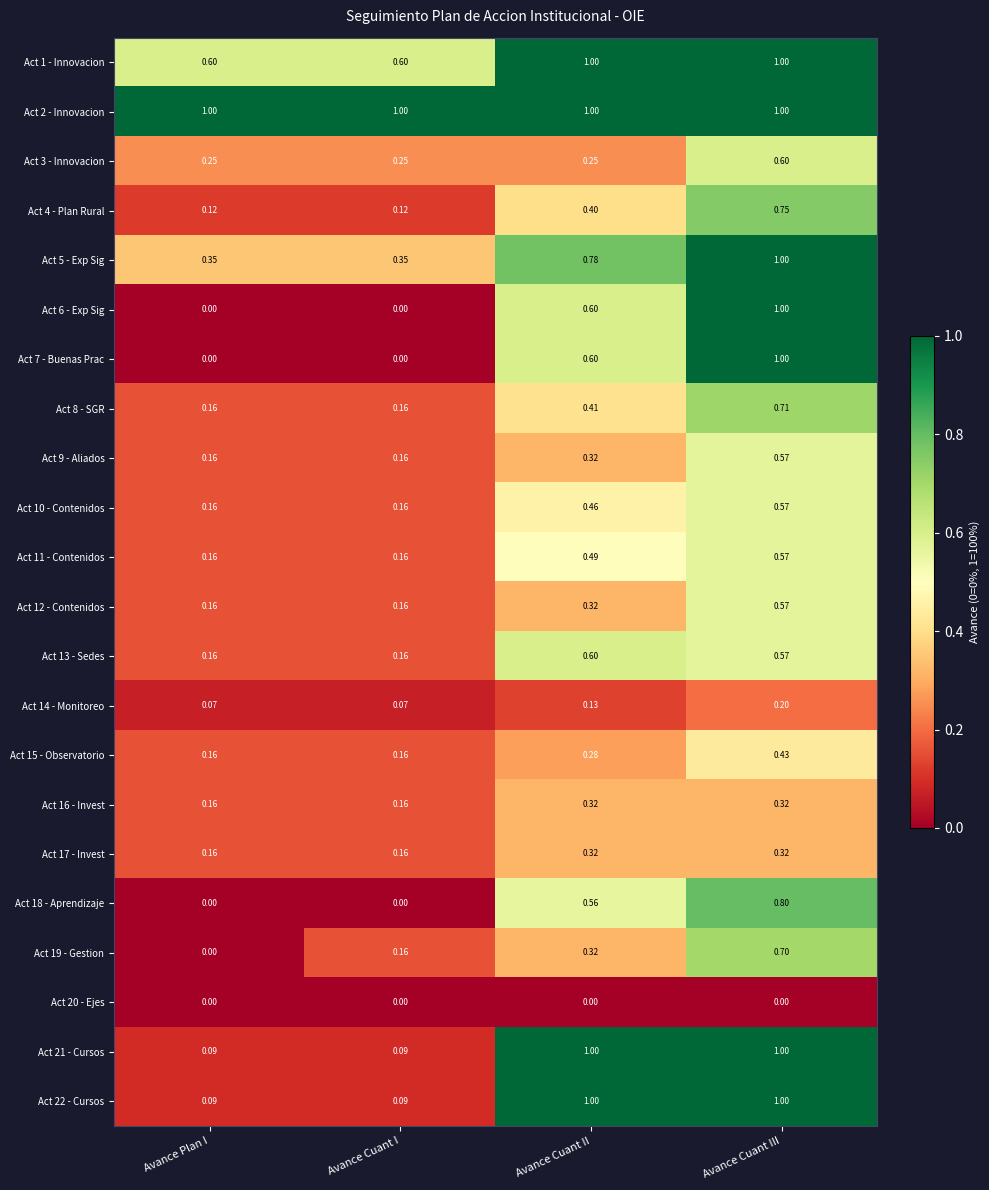

What is the spread (max minus min) of values at Avance Cuant II?

1.0